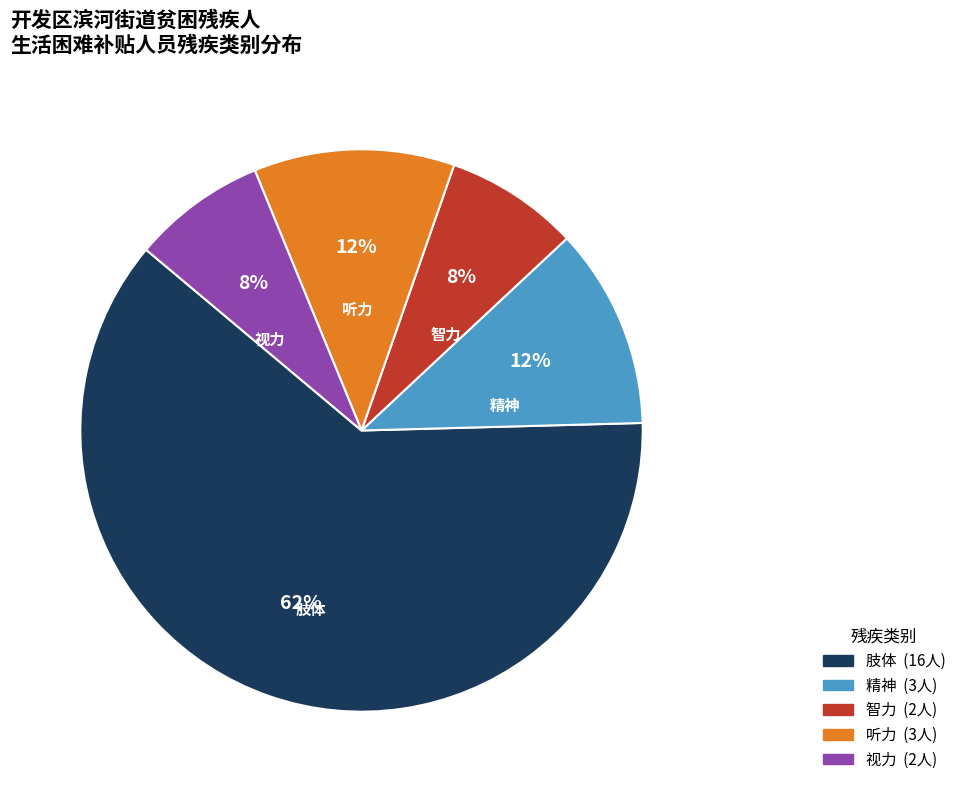

Count the number of slices in the pie.

5